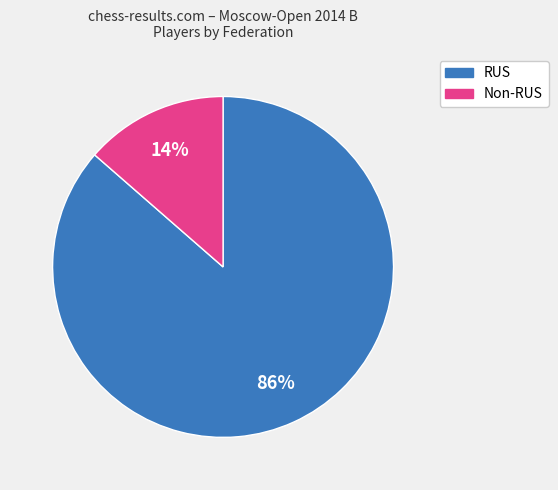

Is there any slice that represents more than half of the pie?

Yes